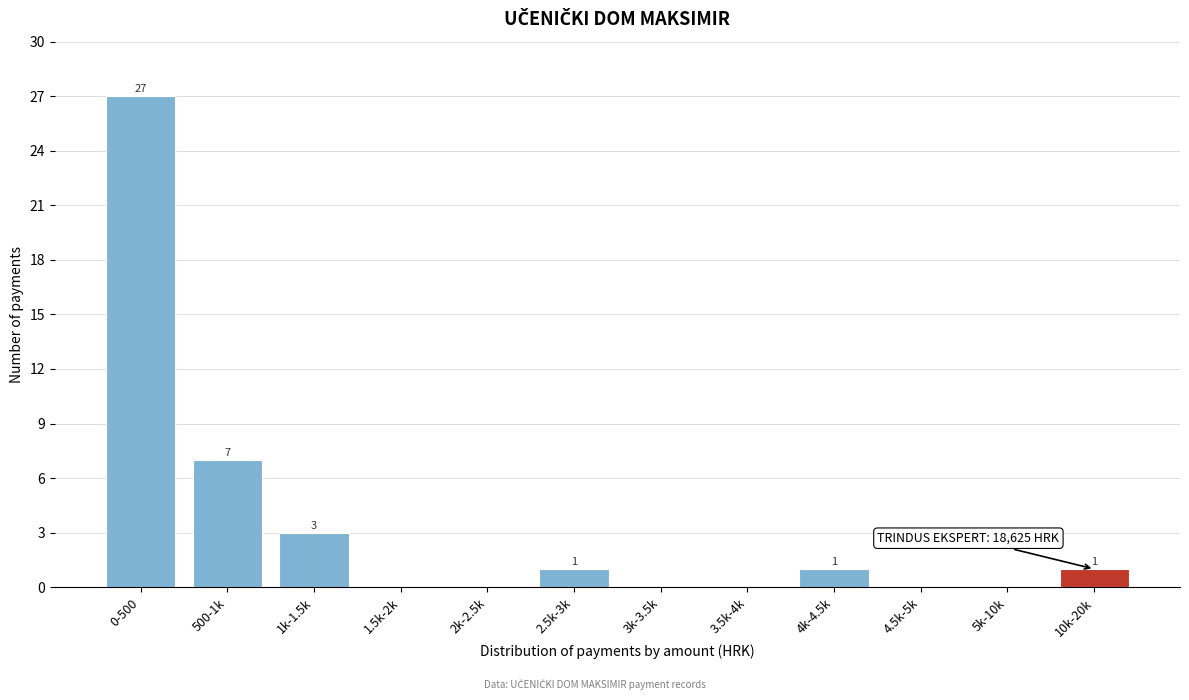

Reading left to right, what are all the values shown in this chart?

0-500=27	500-1k=7	1k-1.5k=3	1.5k-2k=0	2k-2.5k=0	2.5k-3k=1	3k-3.5k=0	3.5k-4k=0	4k-4.5k=1	4.5k-5k=0	5k-10k=0	10k-20k=1